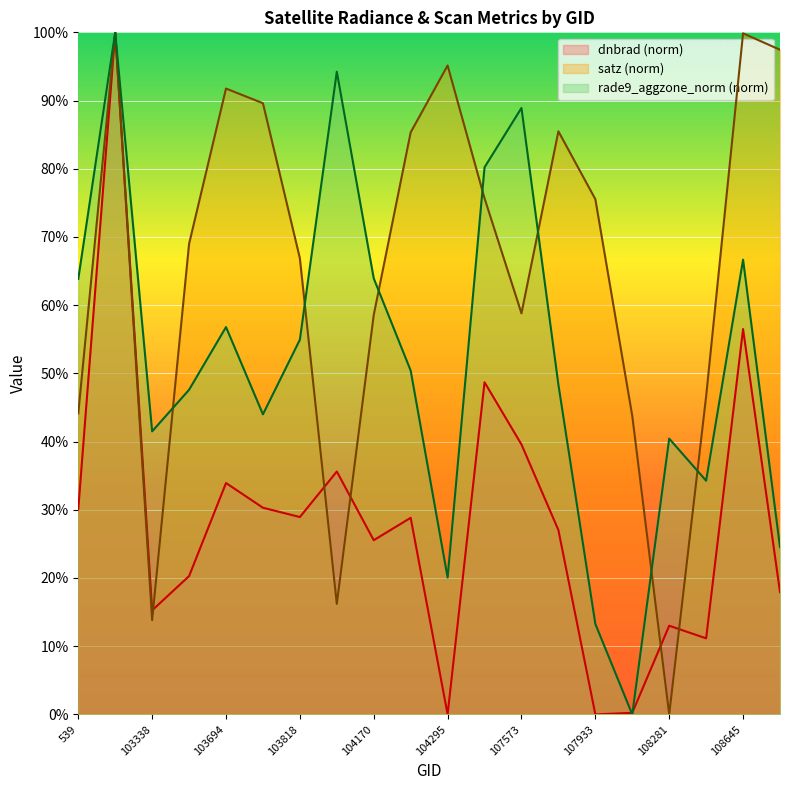

Which series ends up on top after the final intersection of dnbrad and satz?

satz